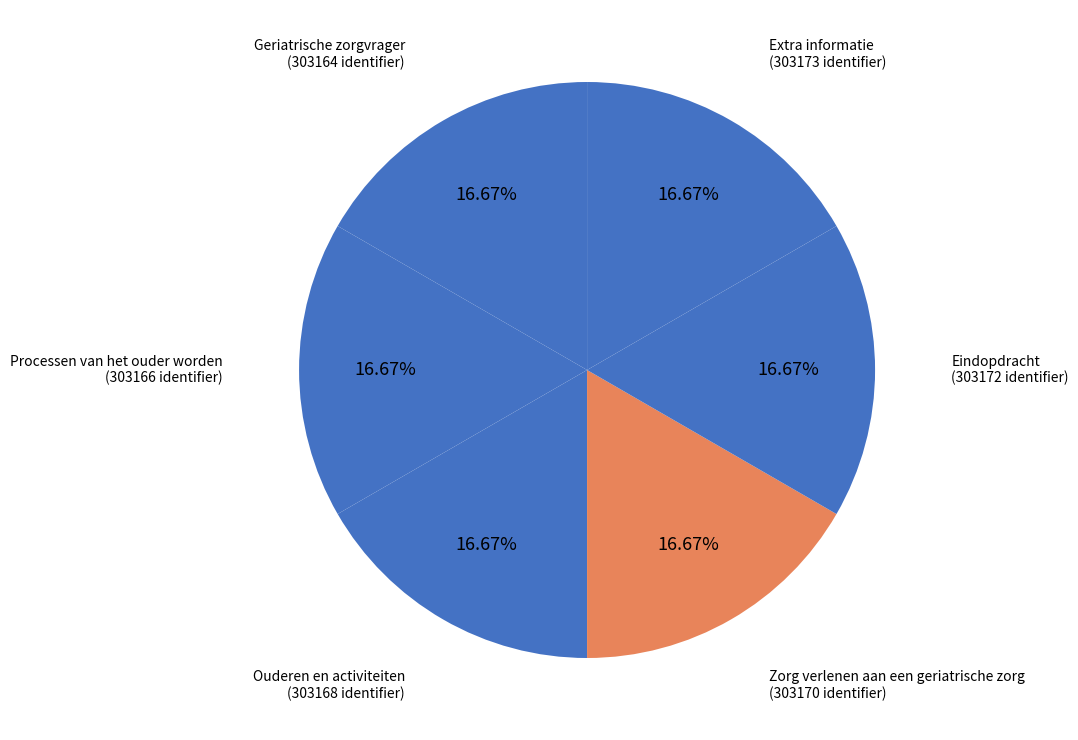

Does any single category account for the majority?

No